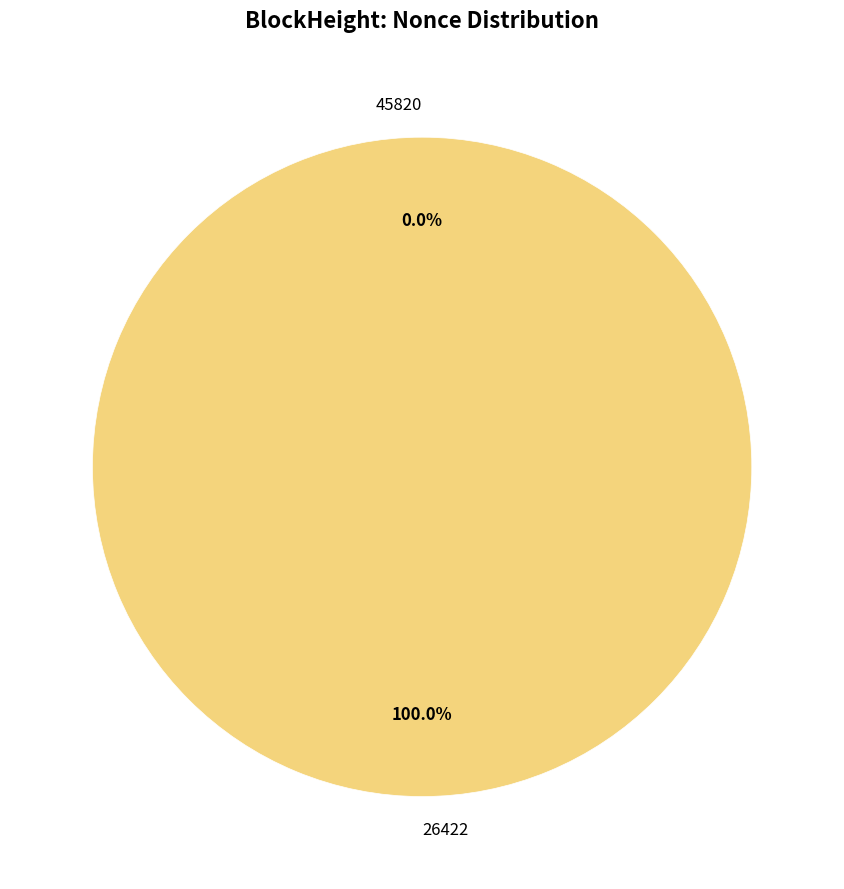

True or false: 45820 accounts for 0% of the total.

True